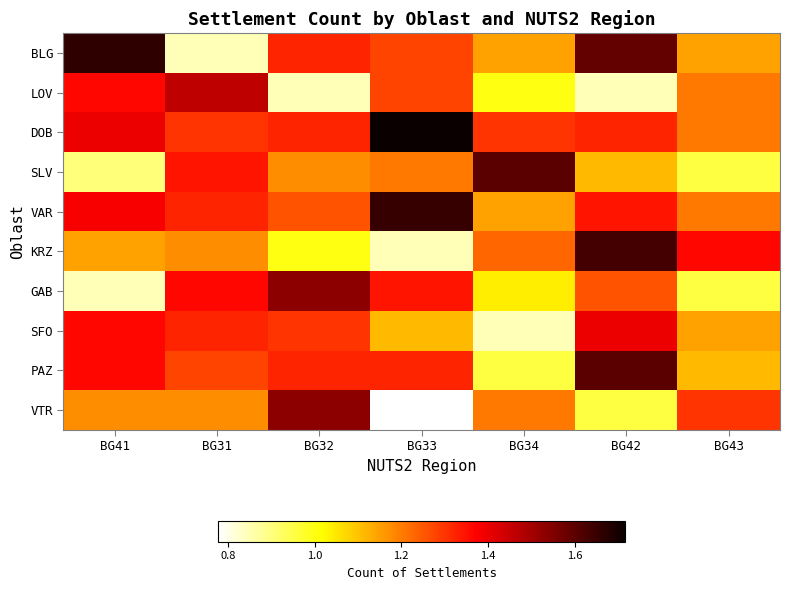

Reading left to right, list all the values displayed in this chart.

BLG: BG41=1.7	BG31=0.8	BG32=1.3	BG33=1.3	BG34=1.1	BG42=1.6	BG43=1.1
LOV: BG41=1.4	BG31=1.5	BG32=0.8	BG33=1.3	BG34=1.0	BG42=0.8	BG43=1.2
DOB: BG41=1.4	BG31=1.3	BG32=1.3	BG33=1.7	BG34=1.3	BG42=1.3	BG43=1.2
SLV: BG41=0.9	BG31=1.3	BG32=1.2	BG33=1.2	BG34=1.6	BG42=1.1	BG43=1.0
VAR: BG41=1.4	BG31=1.3	BG32=1.3	BG33=1.7	BG34=1.1	BG42=1.3	BG43=1.2
KRZ: BG41=1.1	BG31=1.2	BG32=1.0	BG33=0.8	BG34=1.2	BG42=1.6	BG43=1.4
GAB: BG41=0.8	BG31=1.4	BG32=1.5	BG33=1.3	BG34=1.0	BG42=1.3	BG43=1.0
SFO: BG41=1.4	BG31=1.3	BG32=1.3	BG33=1.1	BG34=0.8	BG42=1.4	BG43=1.1
PAZ: BG41=1.4	BG31=1.3	BG32=1.3	BG33=1.3	BG34=1.0	BG42=1.6	BG43=1.1
VTR: BG41=1.2	BG31=1.2	BG32=1.5	BG33=0.8	BG34=1.2	BG42=1.0	BG43=1.3